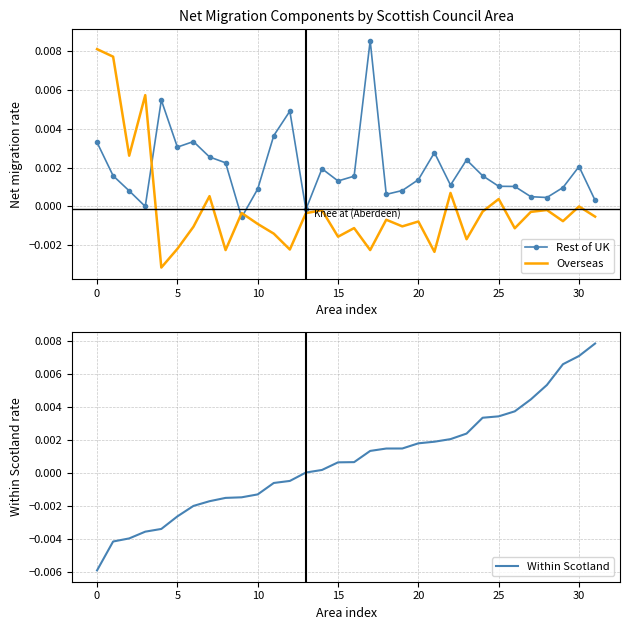

Is the value of Within Scotland at 26 greater than the value of Overseas at 27?

Yes